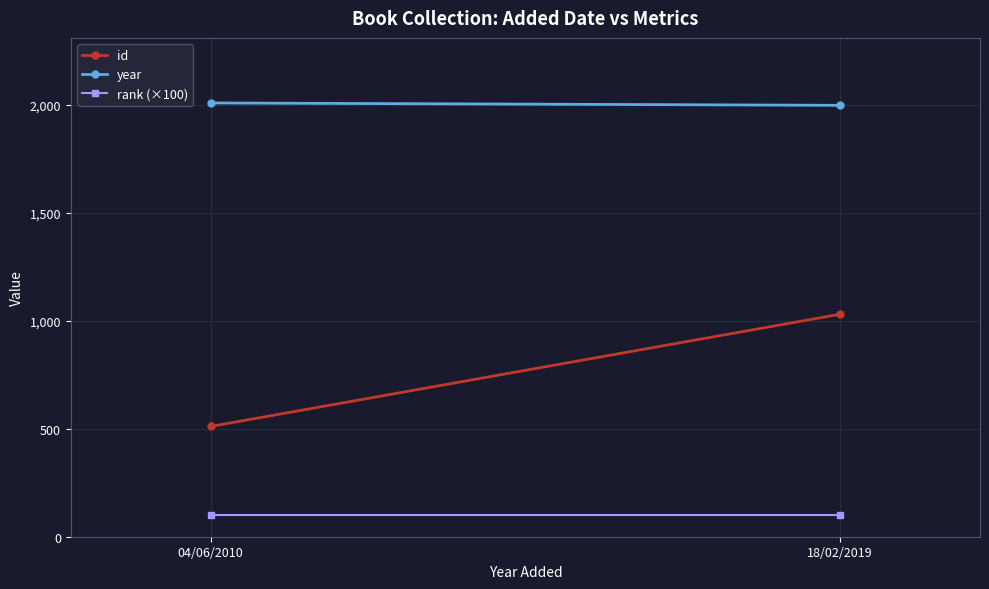

How many data points does each series have?

2